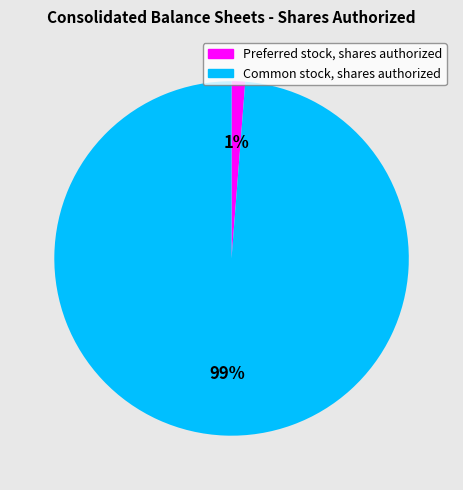

Count the number of slices in the pie.

2